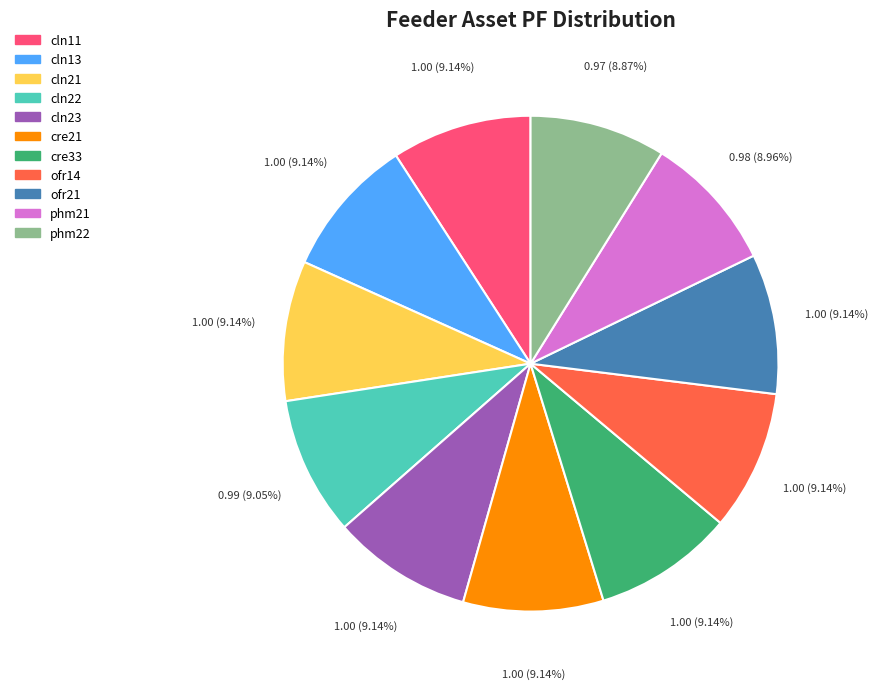

True or false: phm21 accounts for 9% of the total.

True